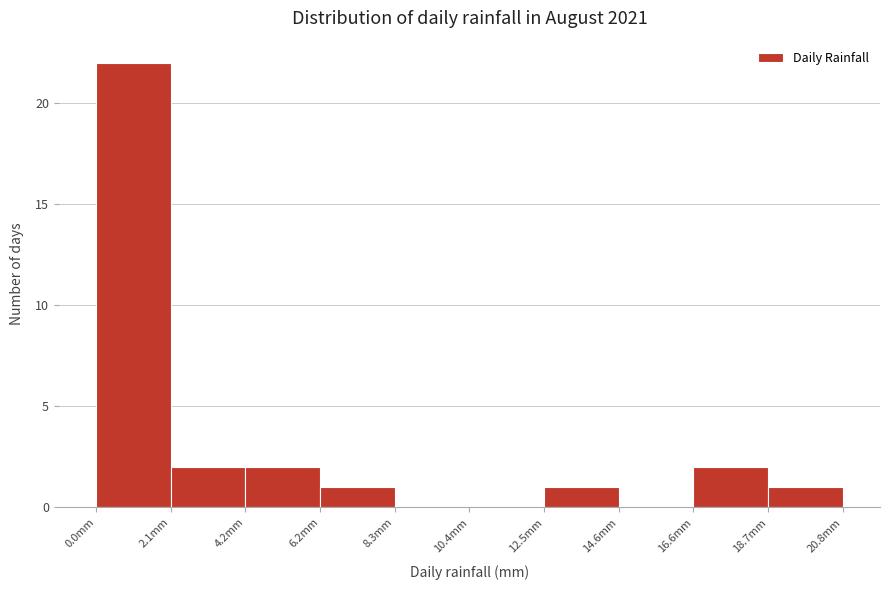

Reading left to right, list every bar in this chart as the range it spans on the x-axis followed by its height. Neither the bar edges nor the heights are printed on the chart, so give them approximately, as read against the axes.

0.0 to 2.0: 22
2.0 to 4.0: 2
4.0 to 6.0: 2
6.0 to 8.5: 1
8.5 to 10.5: 0
10.5 to 12.5: 0
12.5 to 14.5: 1
14.5 to 16.5: 0
16.5 to 18.5: 2
18.5 to 21.0: 1